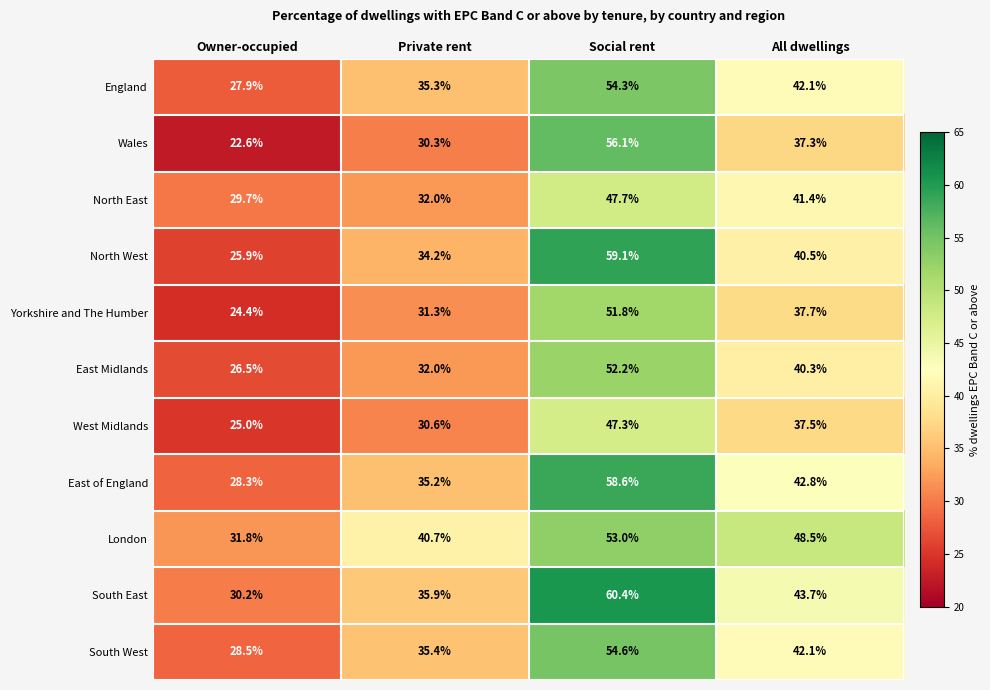

Which series has the largest range (max minus min)?

Wales